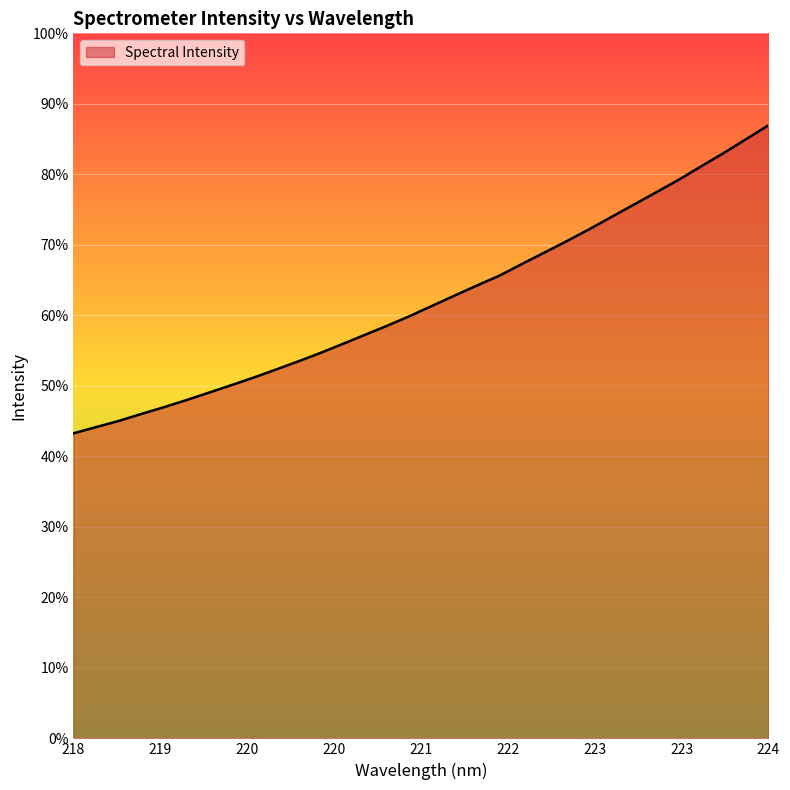

Does the chart display data point markers on the line(s)?

No